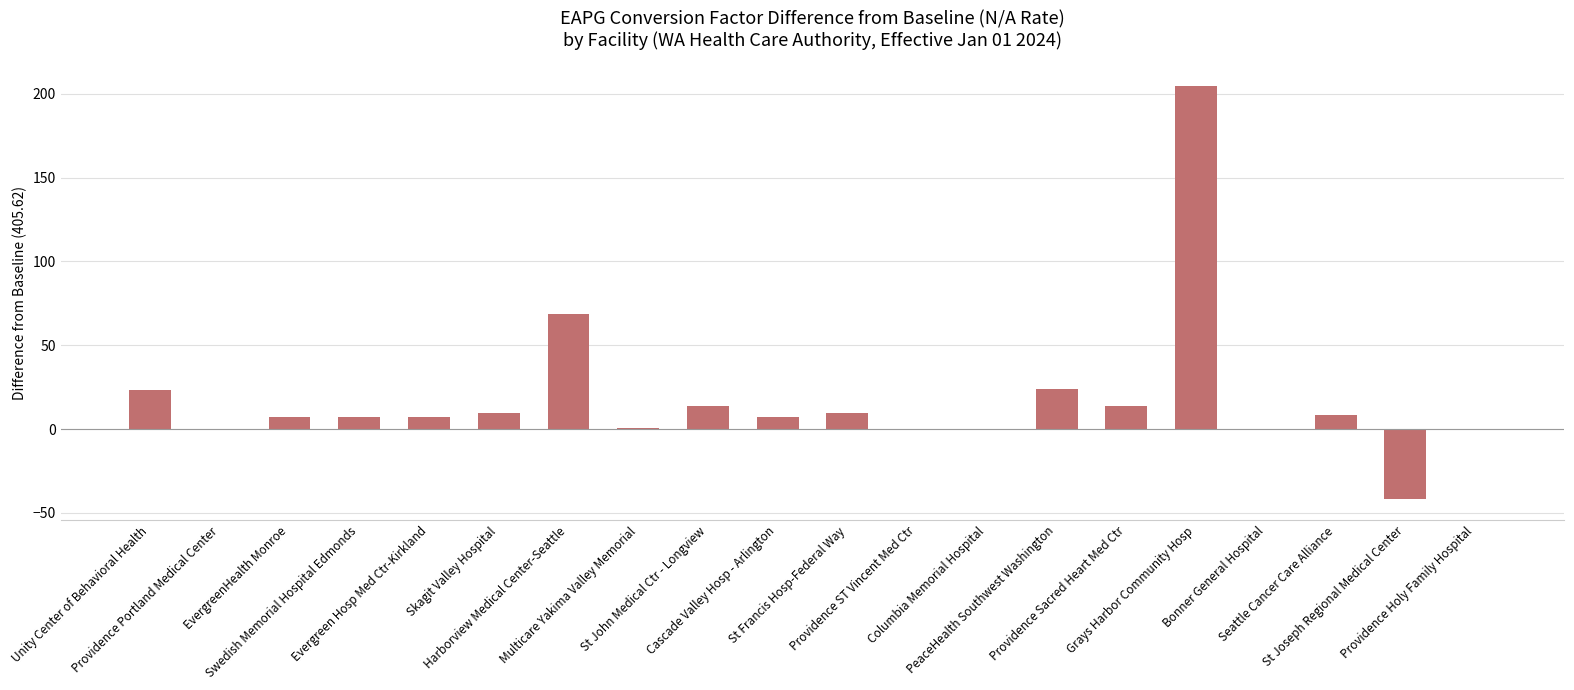

How many data points does each series have?

20